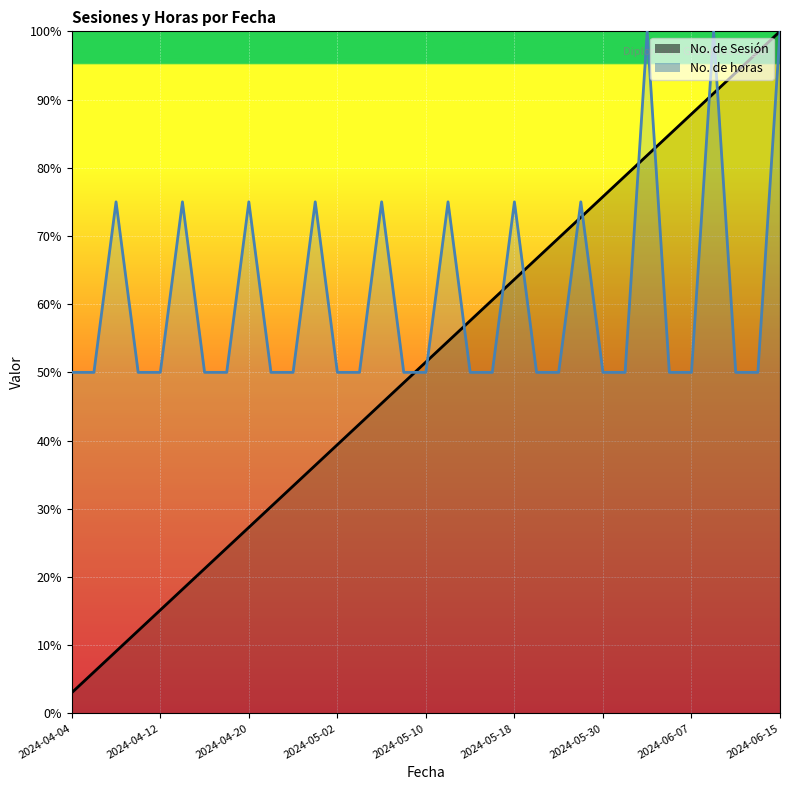

Which series has the widest spread of values?

No. de Sesión